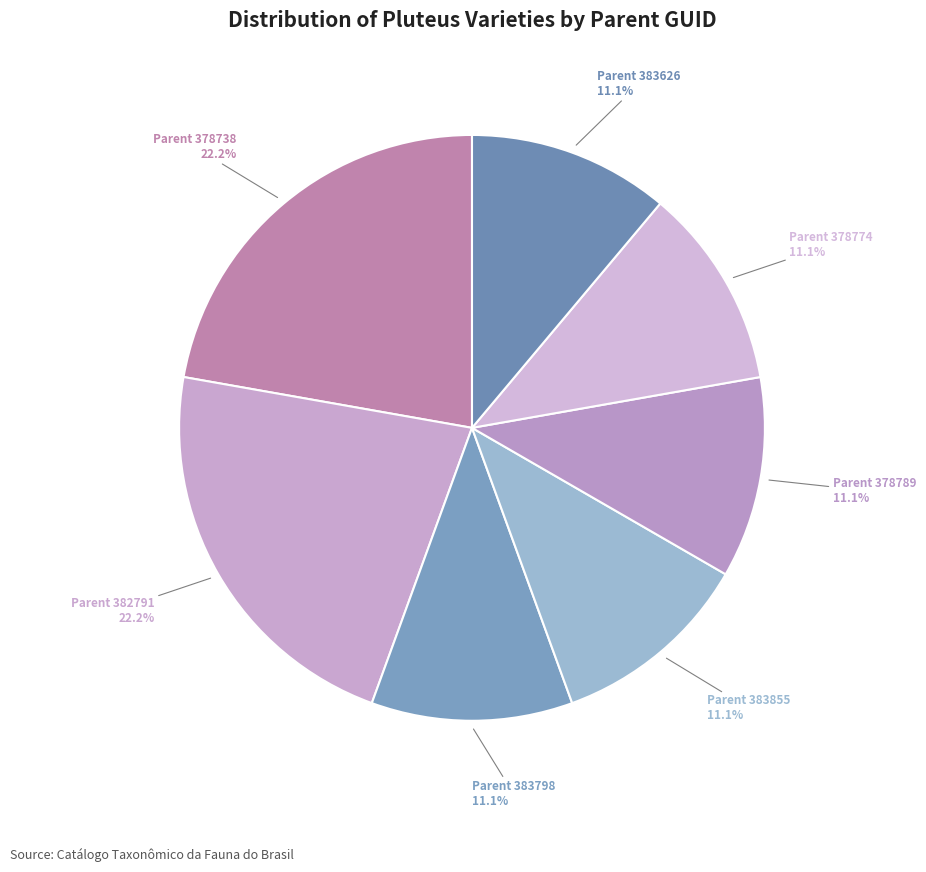

How much of the chart is everything except Parent 378774?

88.9%